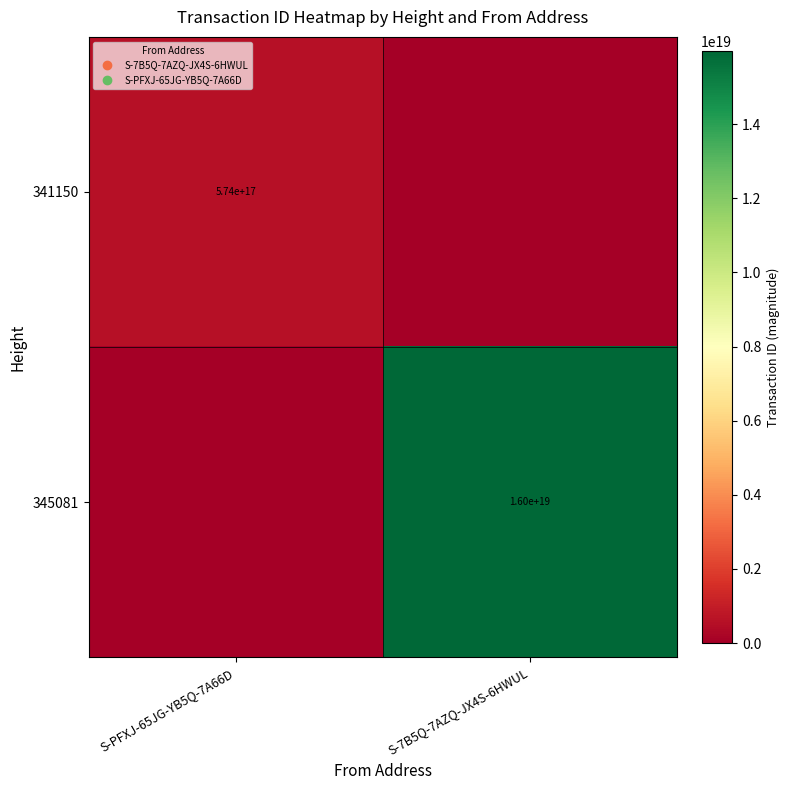

What is the total value across all series at S-7B5Q-7AZQ-JX4S-6HWUL?

15978232920218499072